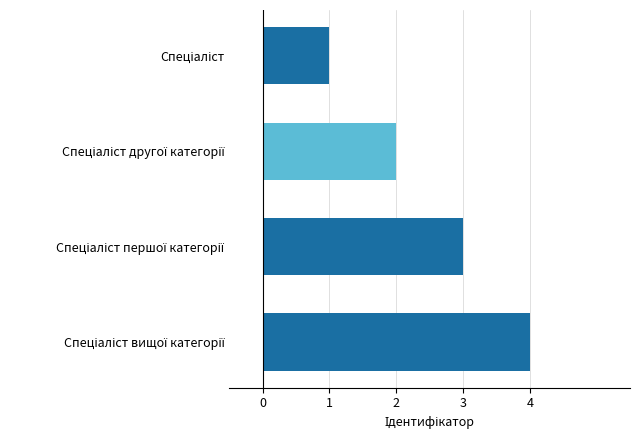

What is the difference between the maximum and minimum values?

3